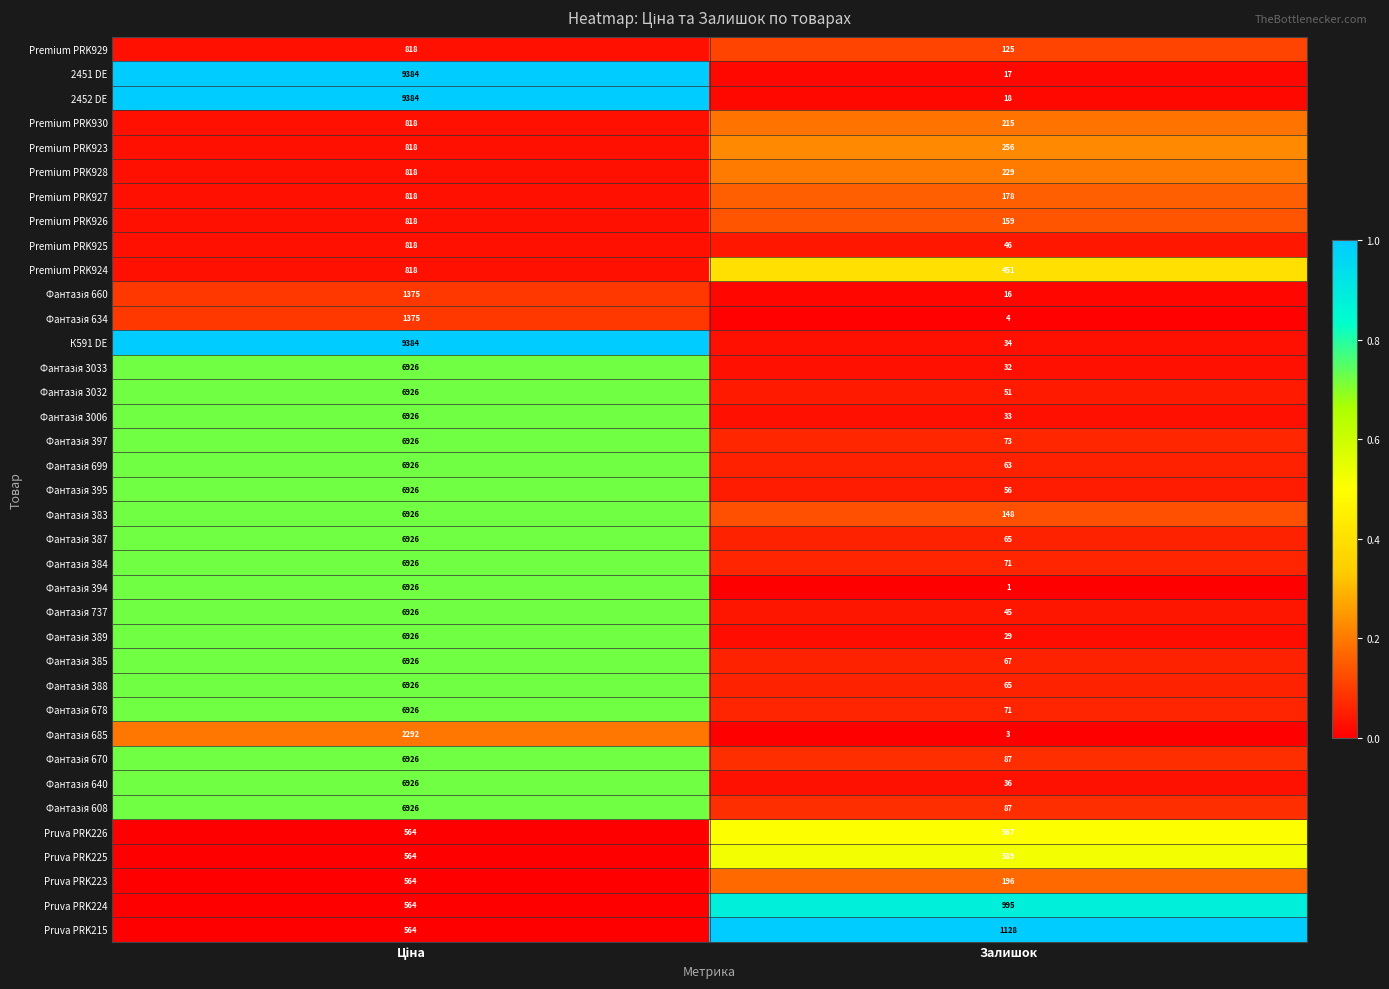

Which series has the largest total across all categories?

К591 DE